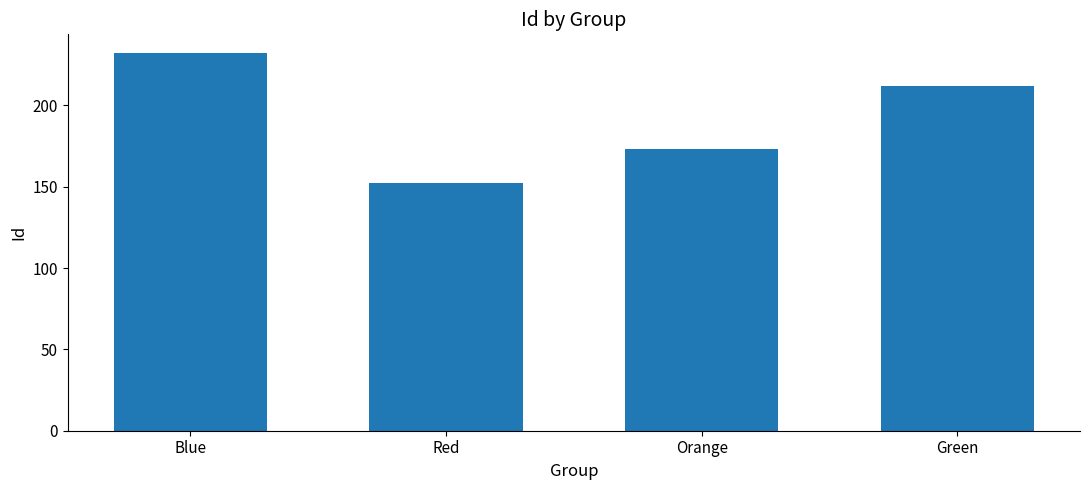

Rank the categories by value from lowest to highest.

Red, Orange, Green, Blue